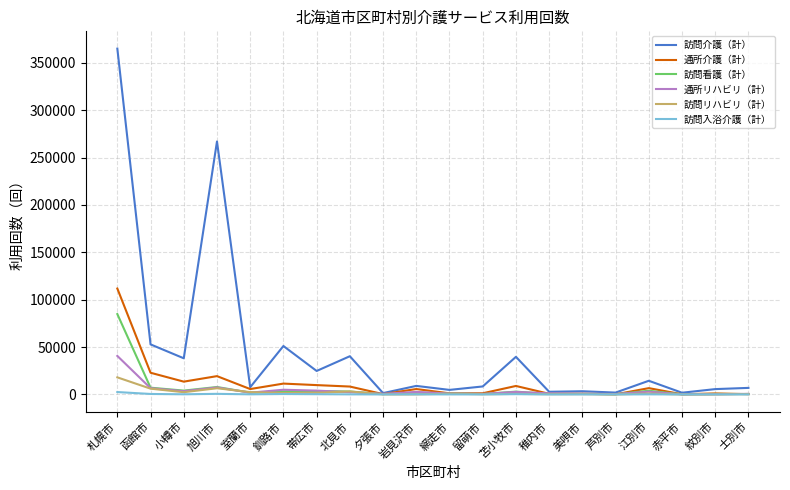

At which label does 訪問看護（計） first exceed 2011?

札幌市